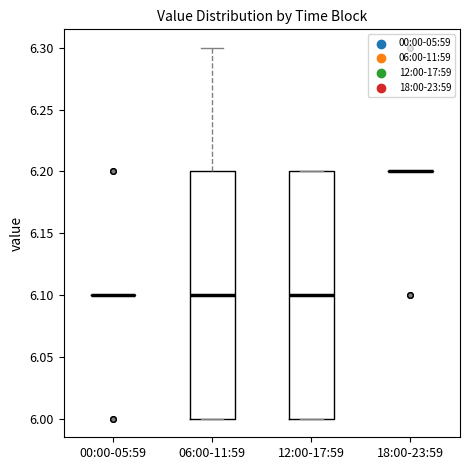

Reading left to right, read every box against the y-axis: the position of its median line, the range the box covers, and the ends of its whiskers. The values are not printed on the chart, so give them approximately, as read against the axis.

00:00-05:59: box collapsed to a line at 6.1, whiskers 6.1 to 6.1
06:00-11:59: median 6.1, box 6.0 to 6.2, whiskers 6.0 to 6.3
12:00-17:59: median 6.1, box 6.0 to 6.2, whiskers 6.0 to 6.2
18:00-23:59: box collapsed to a line at 6.2, whiskers 6.2 to 6.2